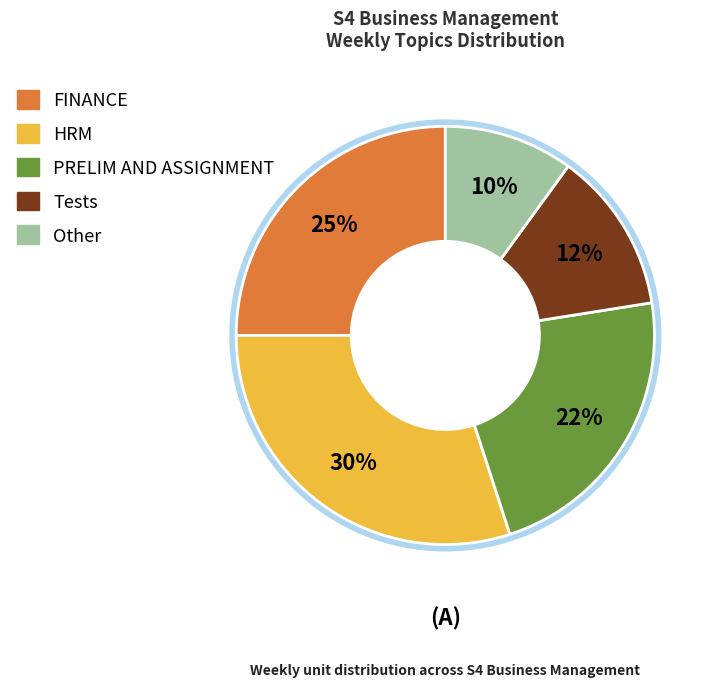

How many segments does this pie chart have?

5